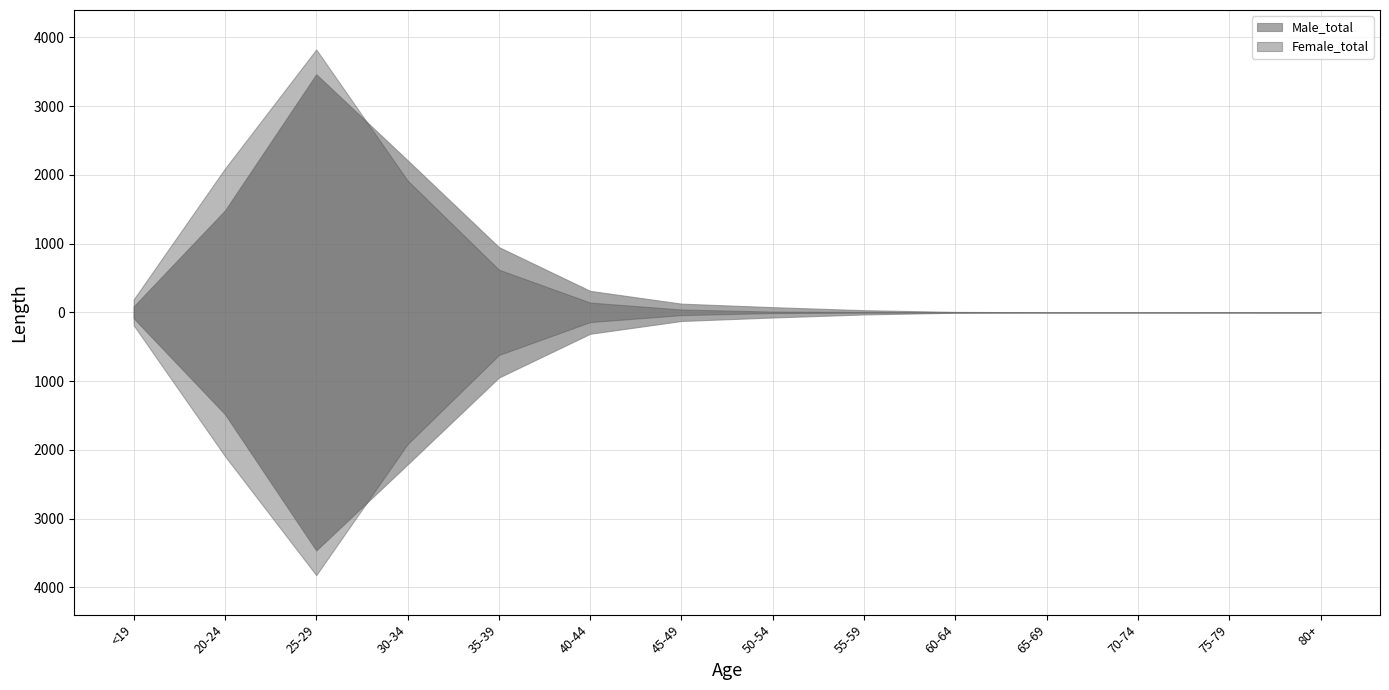

The value of Female_total at 3 is 885. True or false?

False